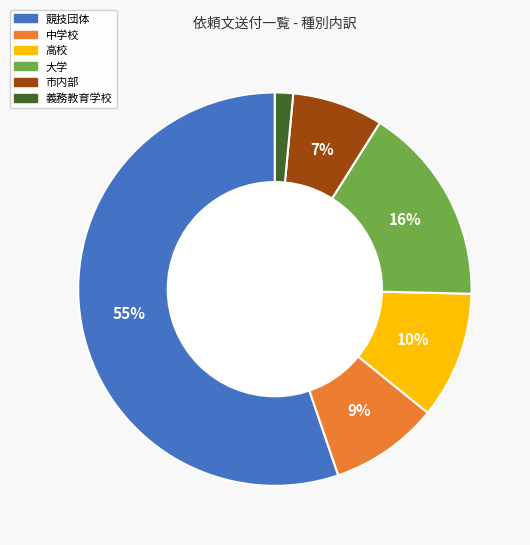

To the nearest percent, what portion does 義務教育学校 represent?

1%